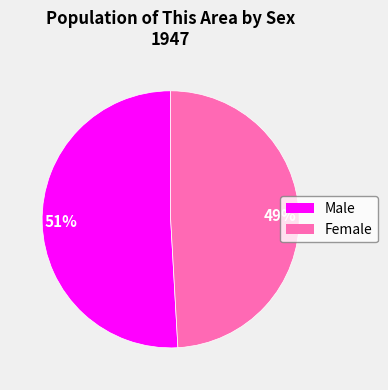

Count the number of slices in the pie.

2